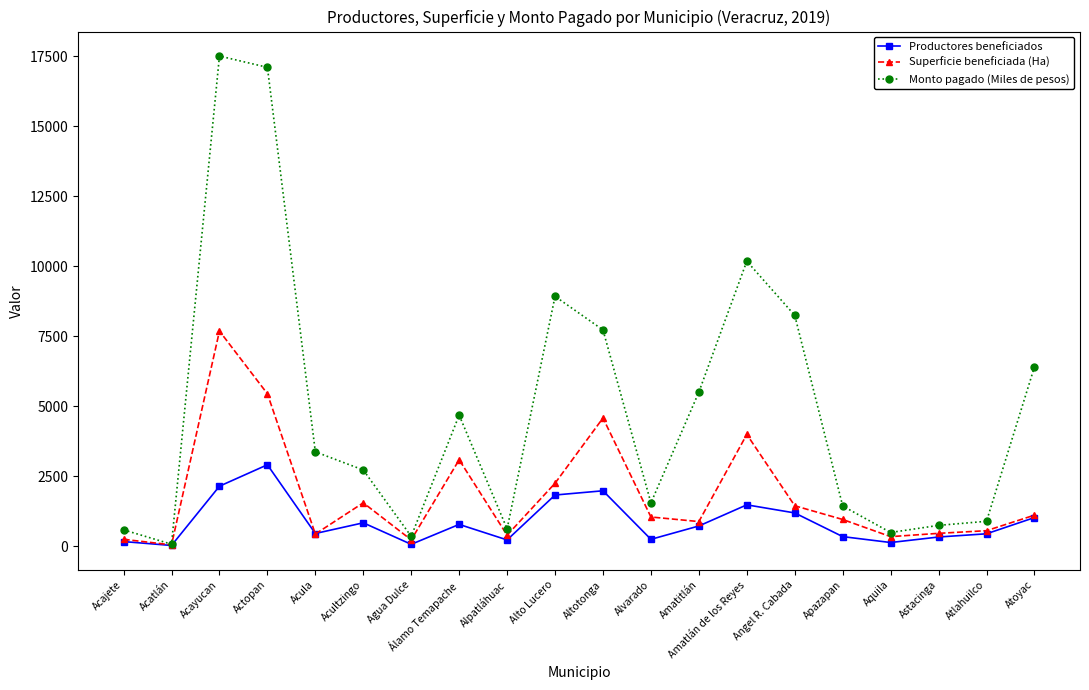

What is the sum of the Productores beneficiados values at Alto Lucero and Alpatláhuac?

2060.0